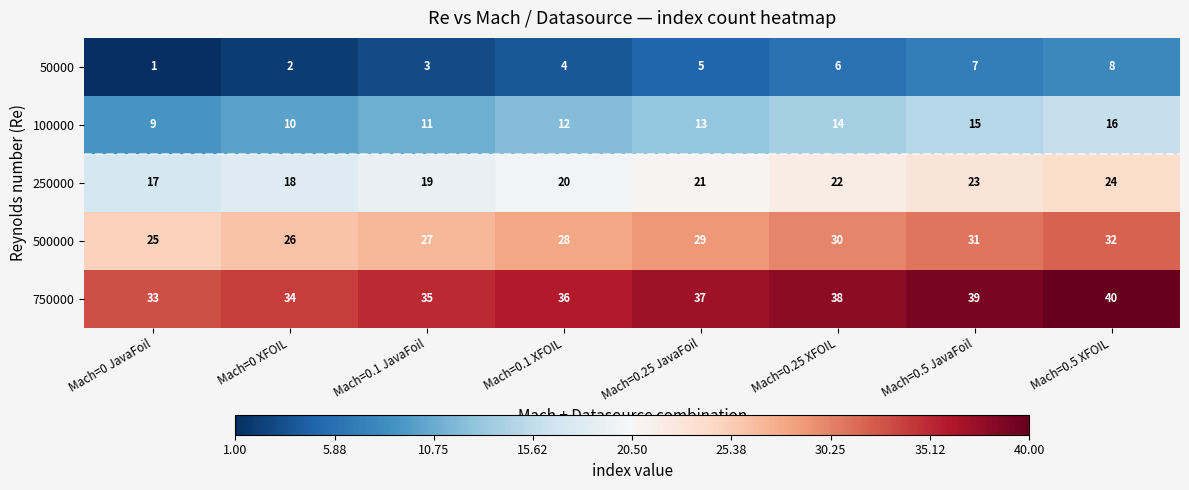

List the series in order of their overall mean, lowest first.

50000, 100000, 250000, 500000, 750000